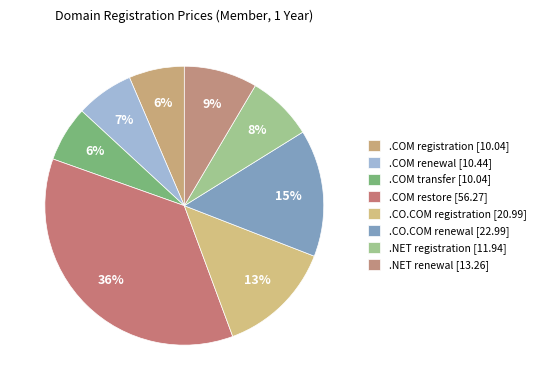

To the nearest percent, what is the difference between the .COM restore and .COM registration slice percentages?

30%